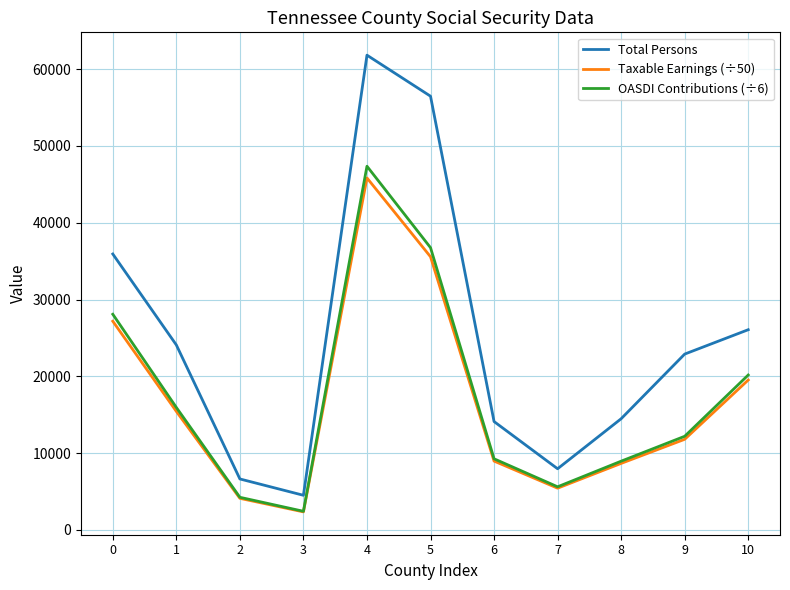

Which series has the widest spread of values?

Total Persons